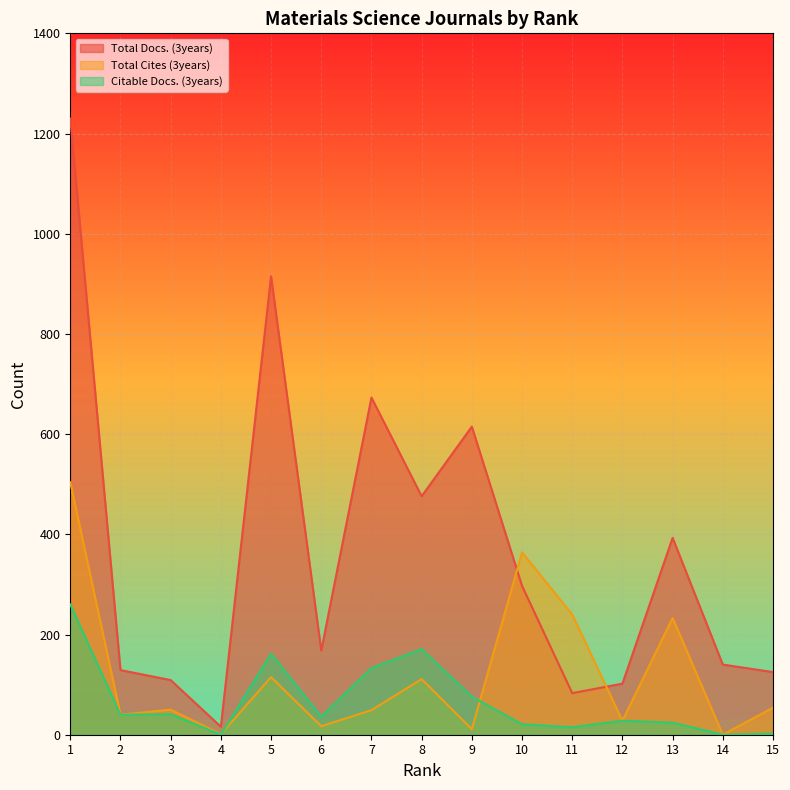

Is the value of Total Docs. (3years) at 8 greater than the value of Citable Docs. (3years) at 11?

Yes